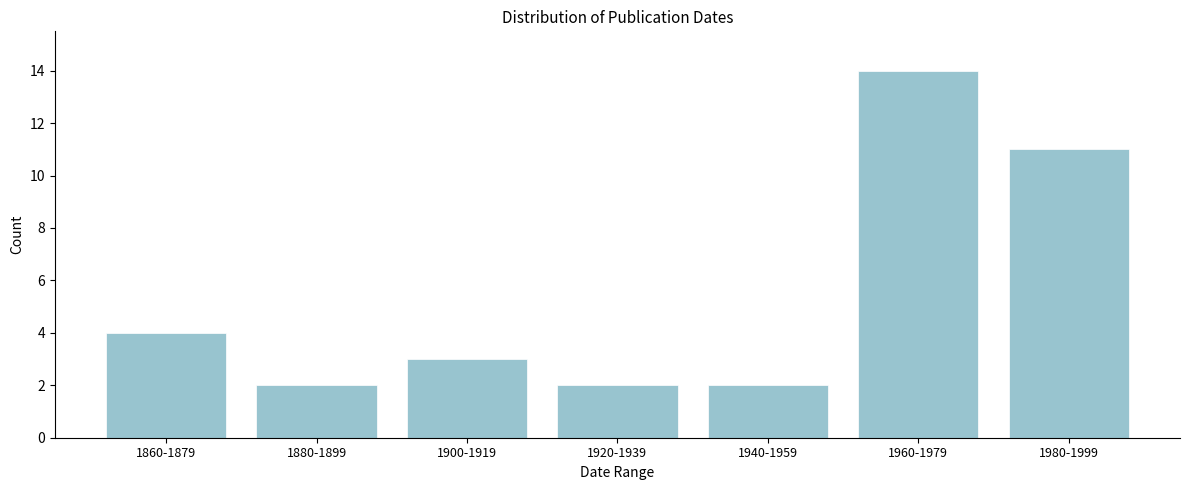

Reading right to left, transcribe all the data shown in this chart.

1980-1999=11	1960-1979=14	1940-1959=2	1920-1939=2	1900-1919=3	1880-1899=2	1860-1879=4